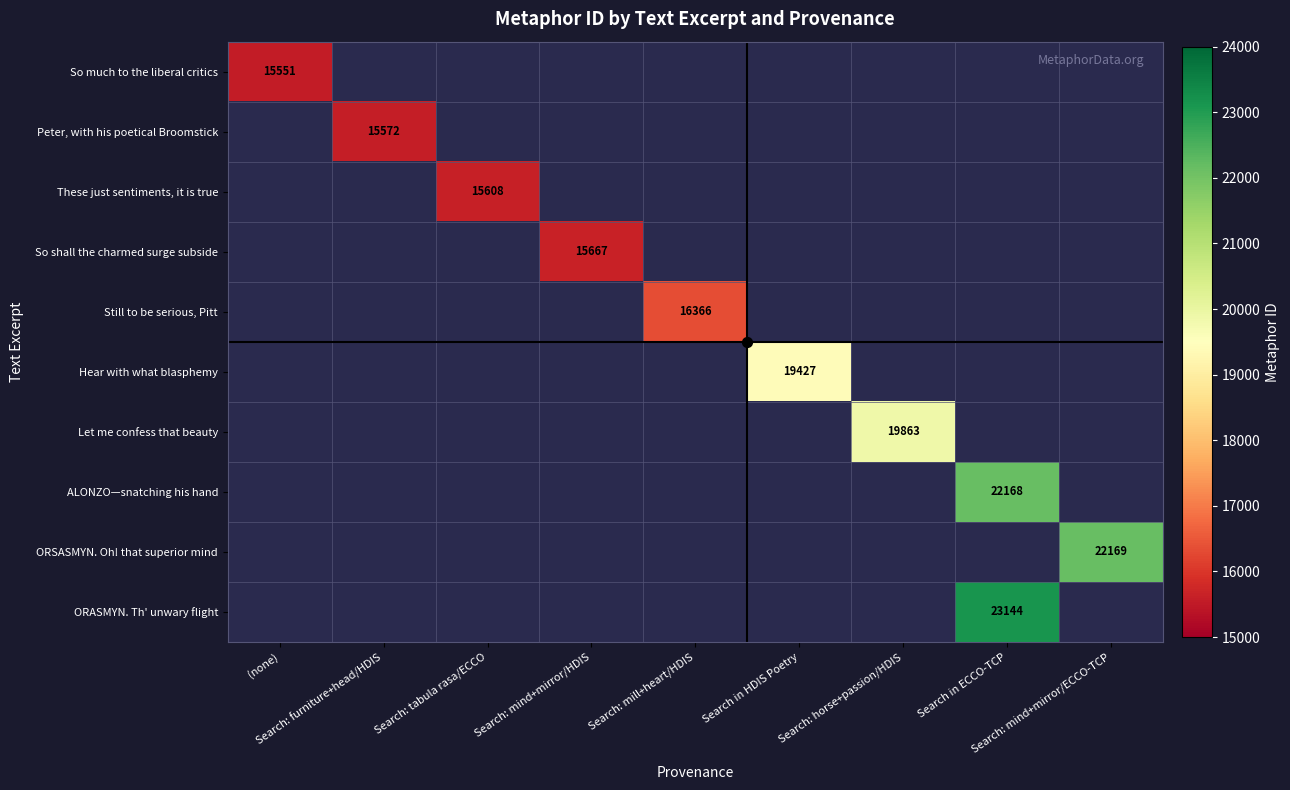

Rank the series at Search in HDIS Poetry from highest to lowest value.

So much to the liberal critics, Peter, with his poetical Broomstick, These just sentiments, it is true, So shall the charmed surge subside, Still to be serious, Pitt, Hear with what blasphemy, Let me confess that beauty, ALONZO—snatching his hand, ORSASMYN. Oh! that superior mind, ORASMYN. Th' unwary flight